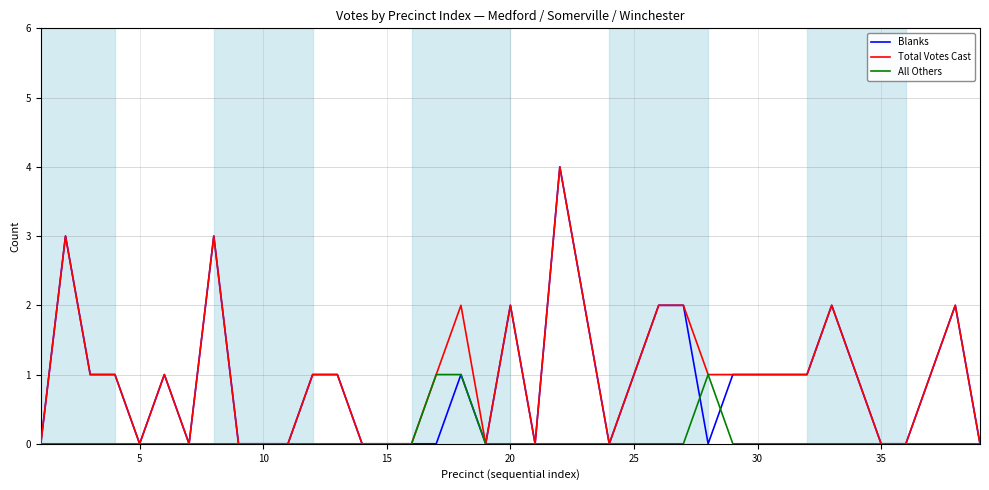

How many lines are shown in the chart?

3